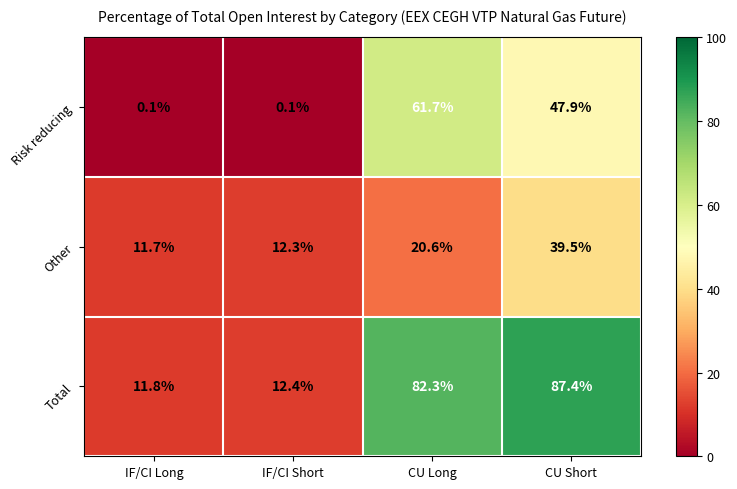

List the series in order of their peak value, lowest first.

Other, Risk reducing, Total